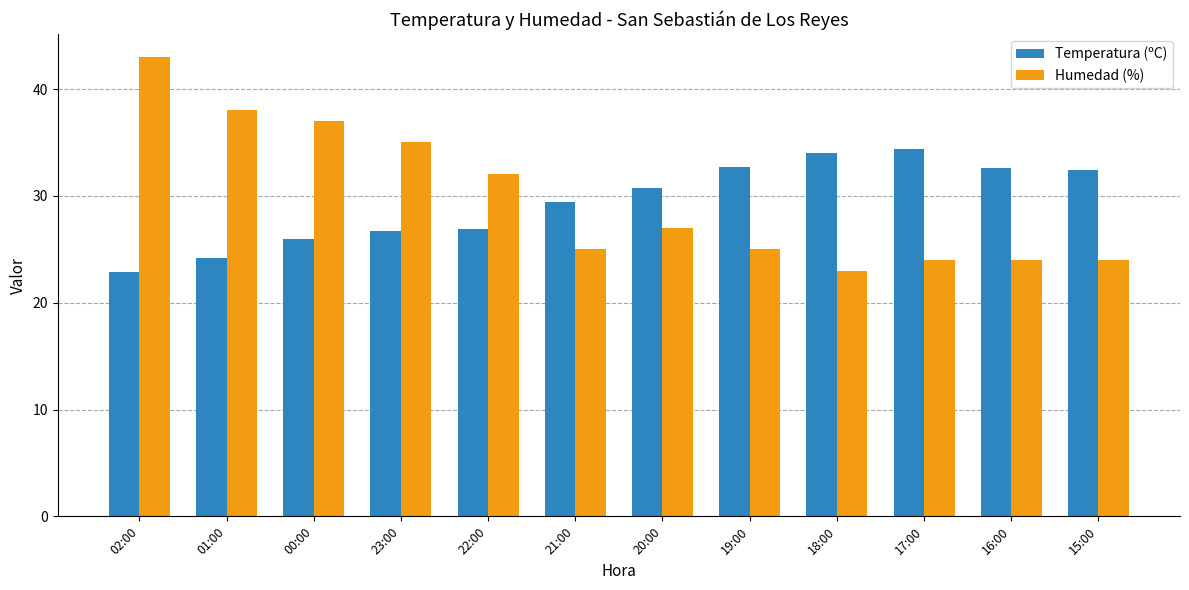

Between 02:00 and 15:00, which series saw the biggest shift?

Humedad (%)